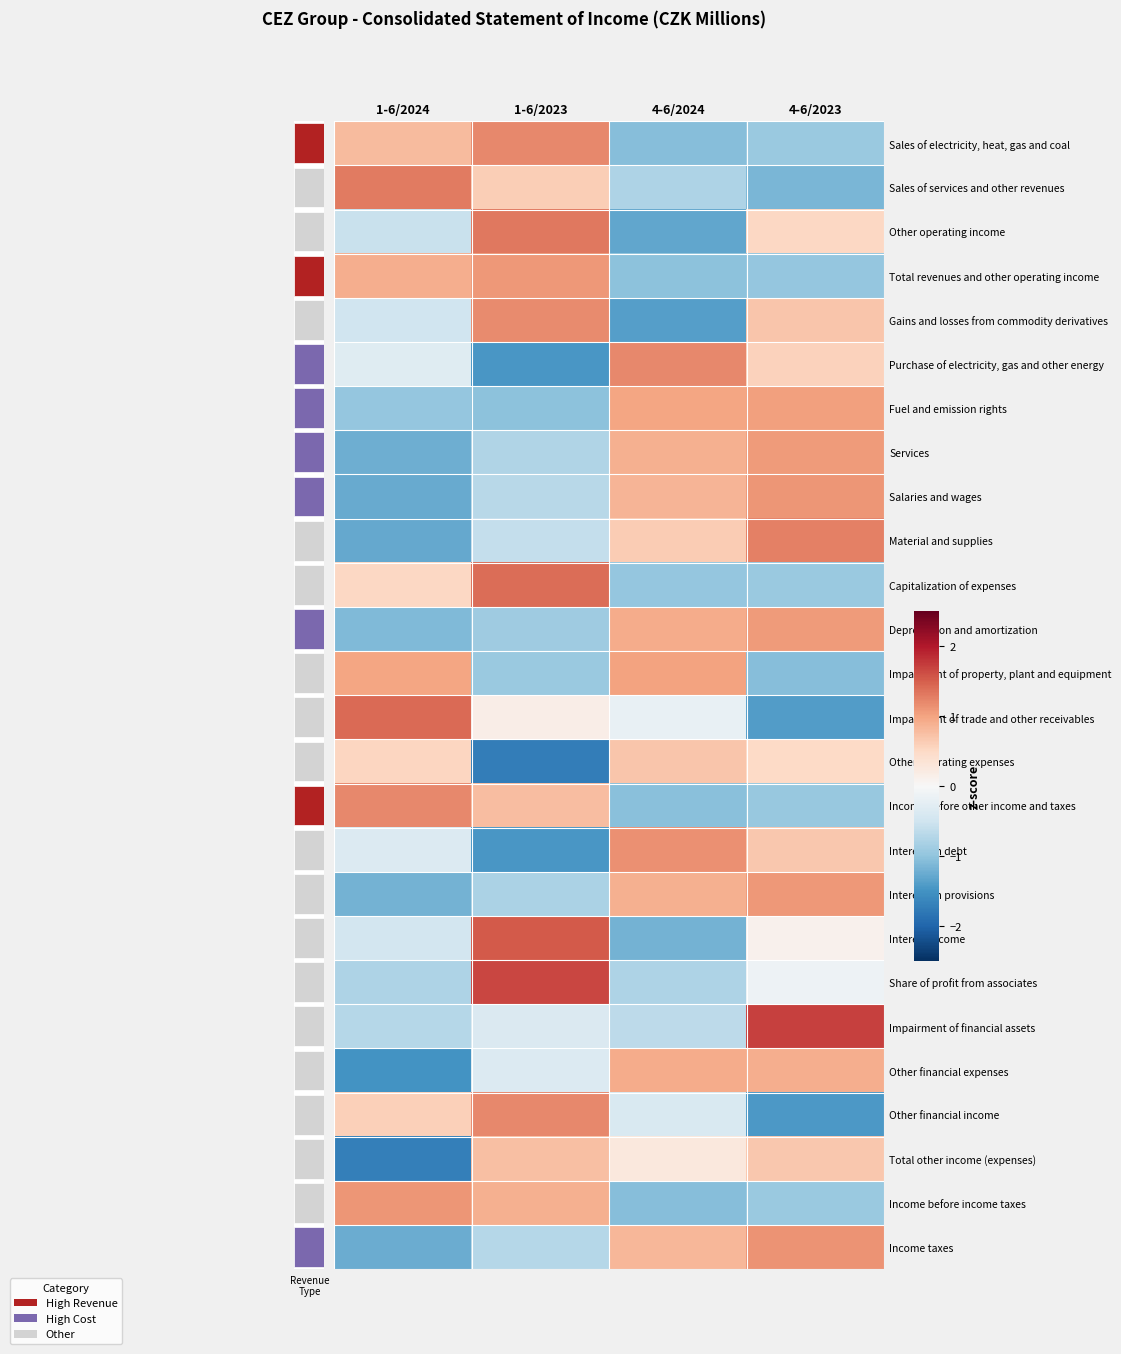

What is the maximum value shown in the chart?

1.7